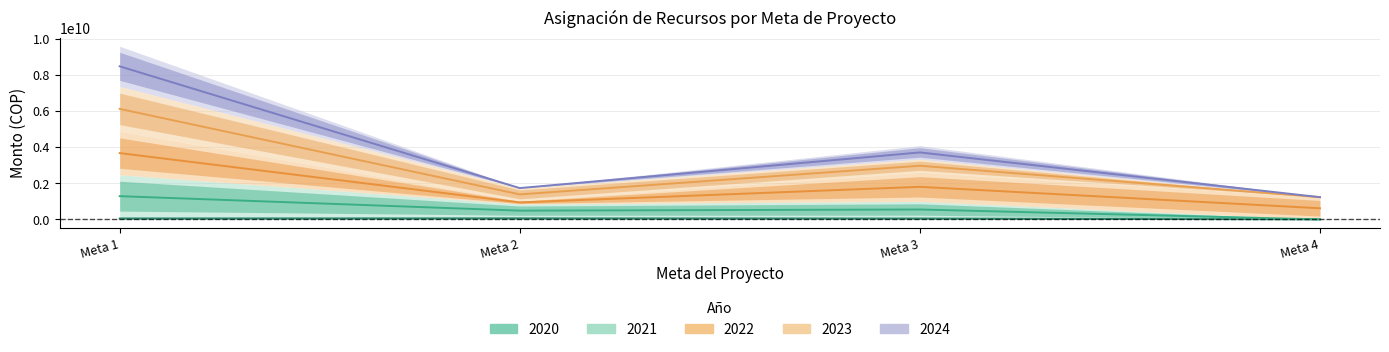

What is the difference between the 2021 values at Meta 4 and Meta 2?

483925000.0